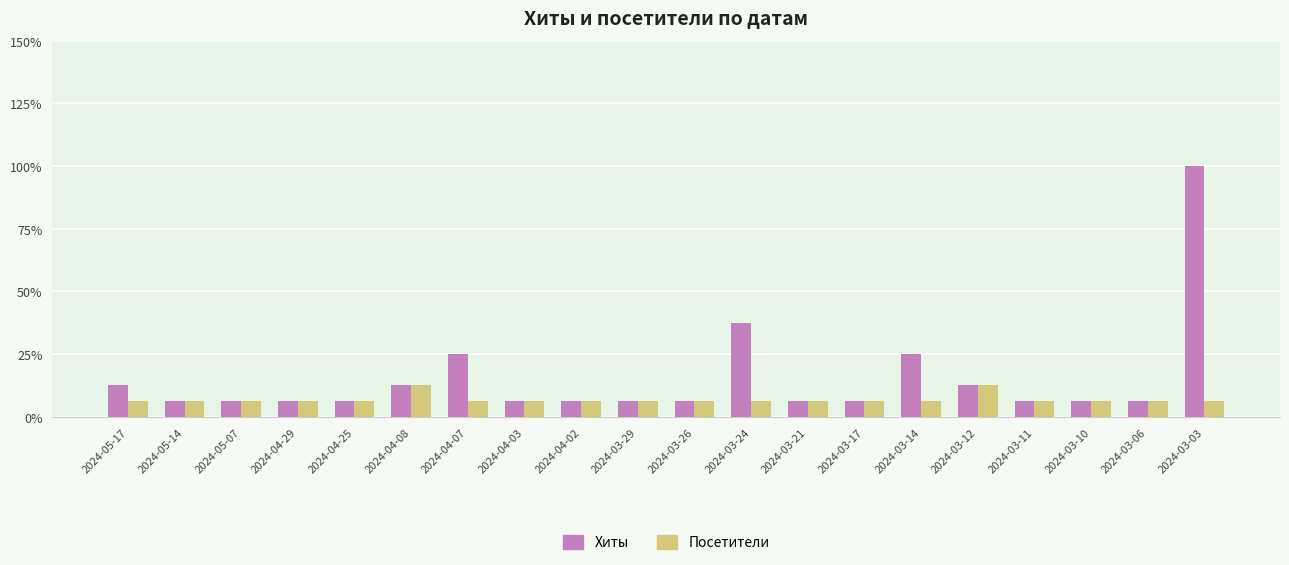

What are all the series names shown in the legend?

Хиты, Посетители